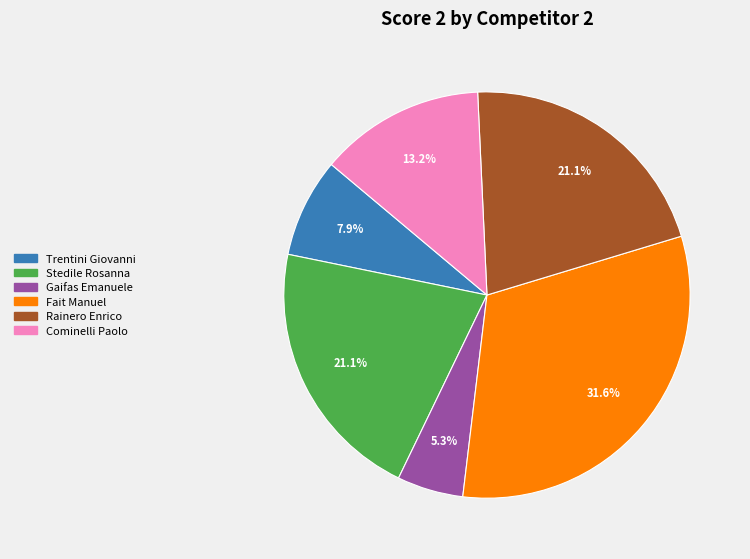

Is there any slice that represents more than half of the pie?

No